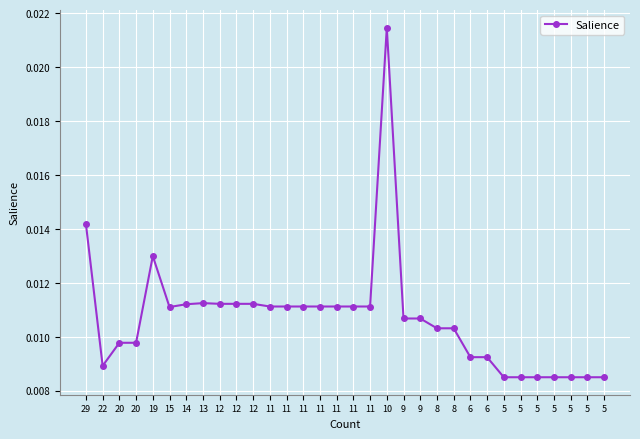

Rank the categories by value from lowest to highest.

5, 5, 5, 5, 5, 5, 5, 22, 6, 6, 20, 20, 8, 8, 9, 9, 15, 11, 11, 11, 11, 11, 11, 11, 14, 12, 12, 12, 13, 19, 29, 10